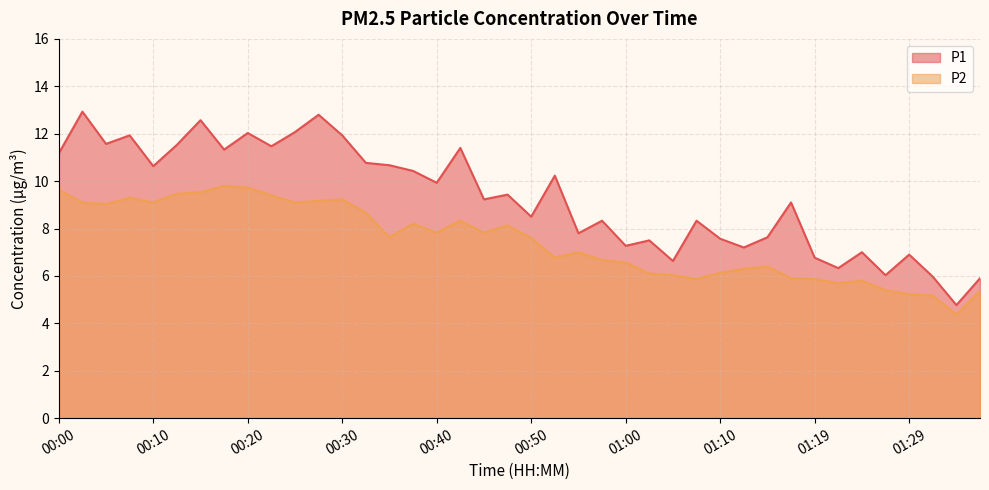

How many data points in P2 are less than 7?

18